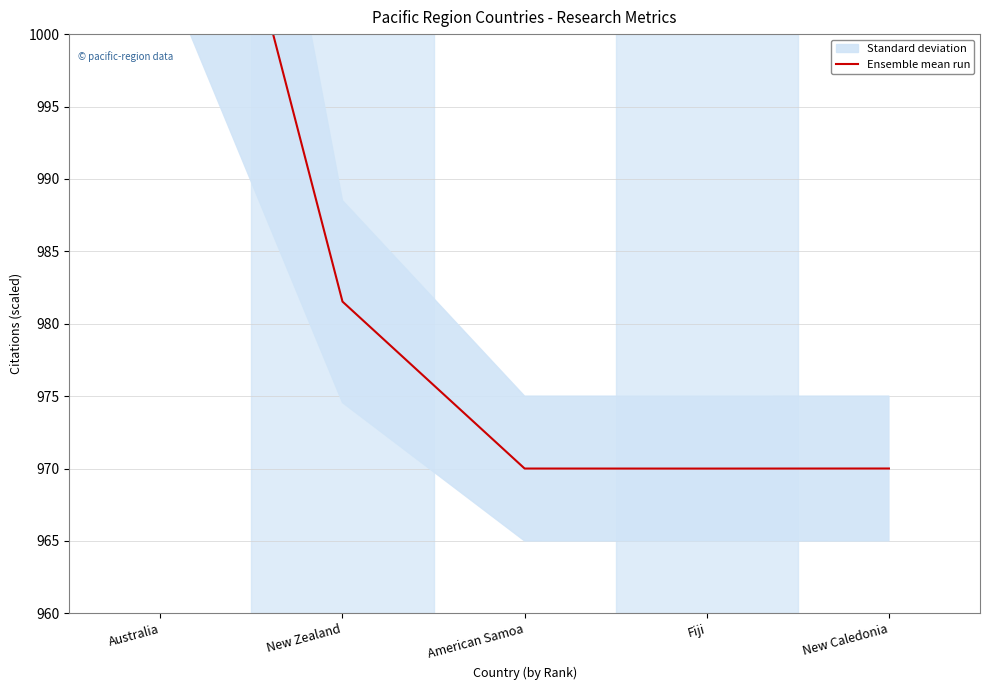

Reading left to right, list all the values displayed in this chart.

1030.0	981.5	970.0	970.0	970.0